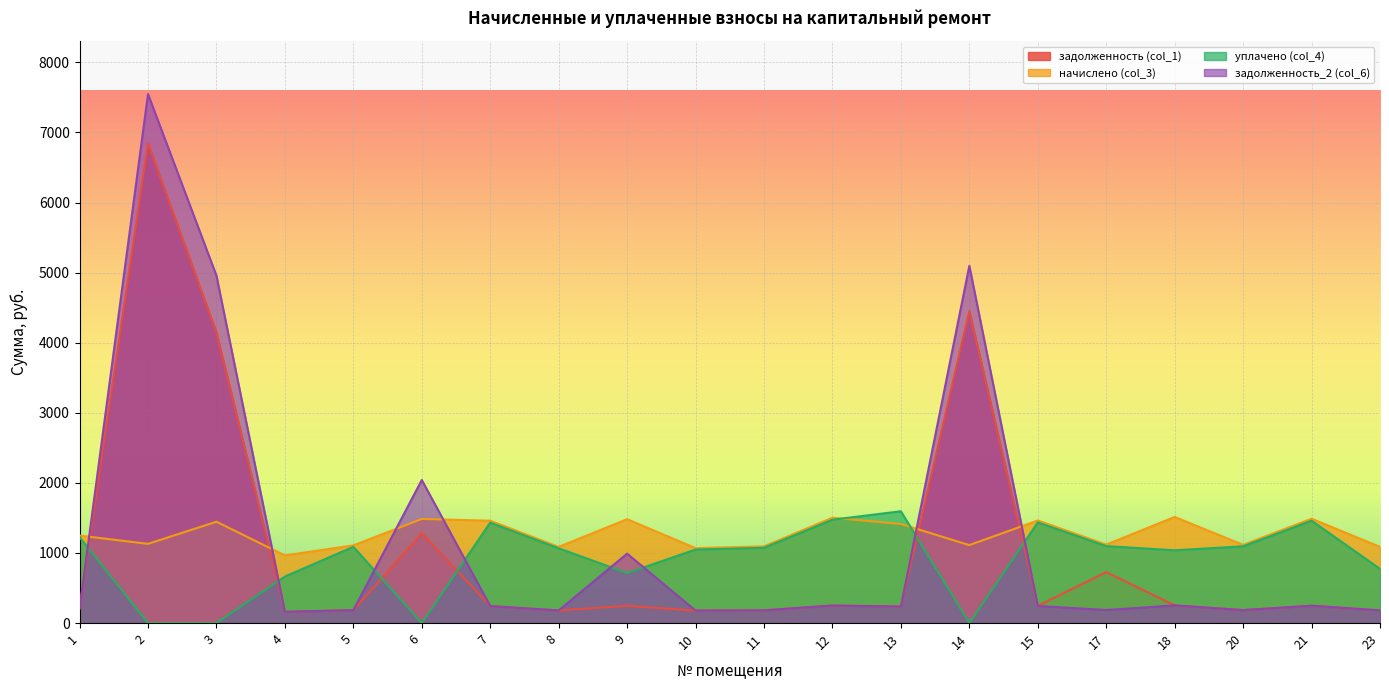

At which category does задолженность (col_1) reach its first local peak?

2